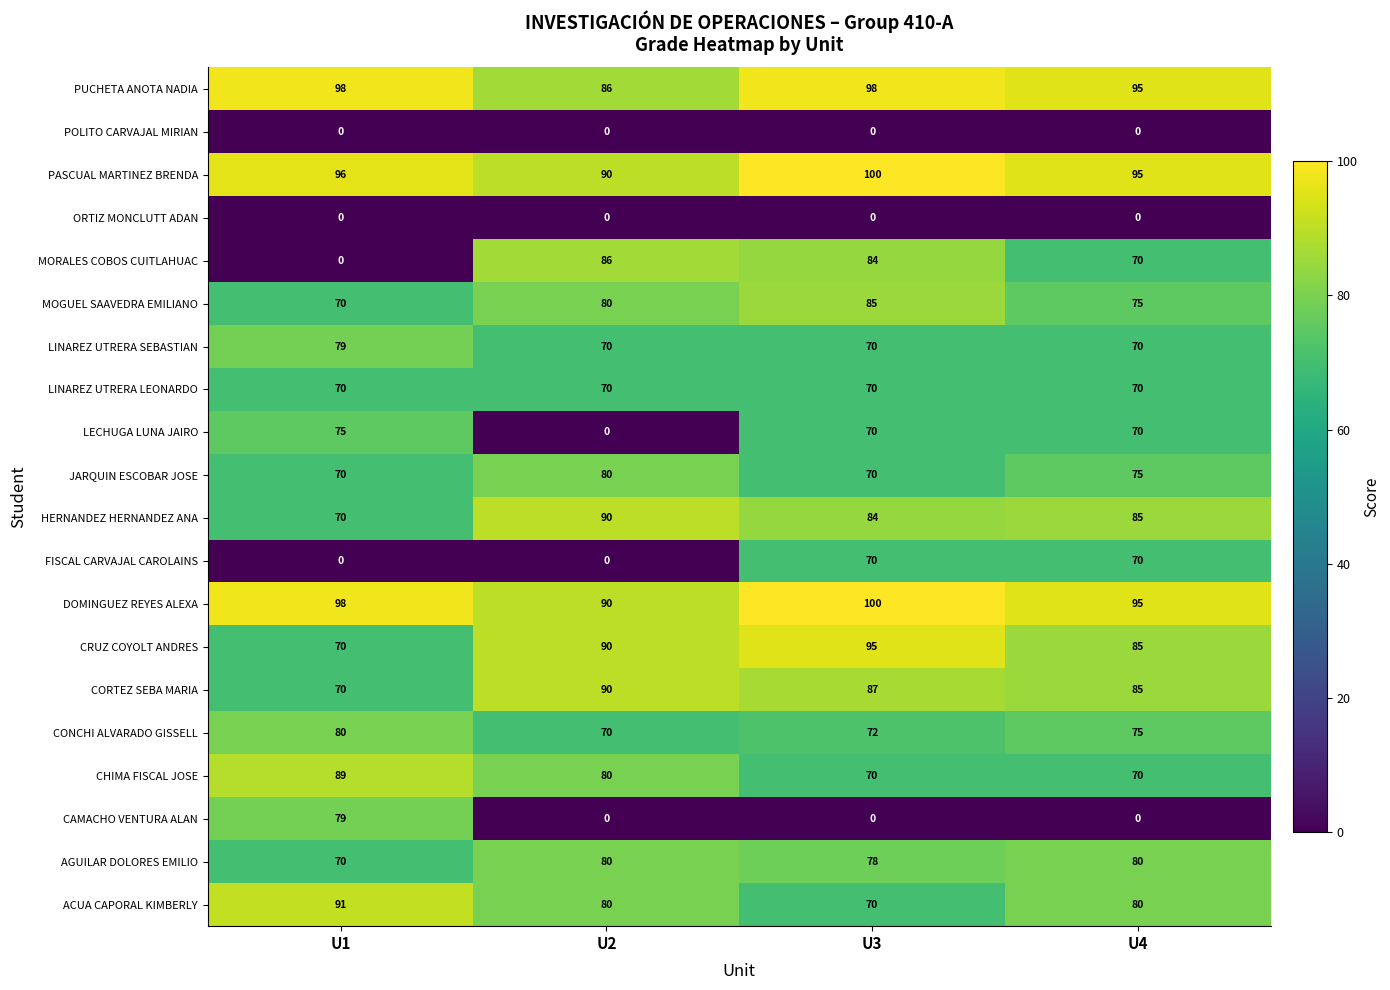

How many series are shown in this chart?

20